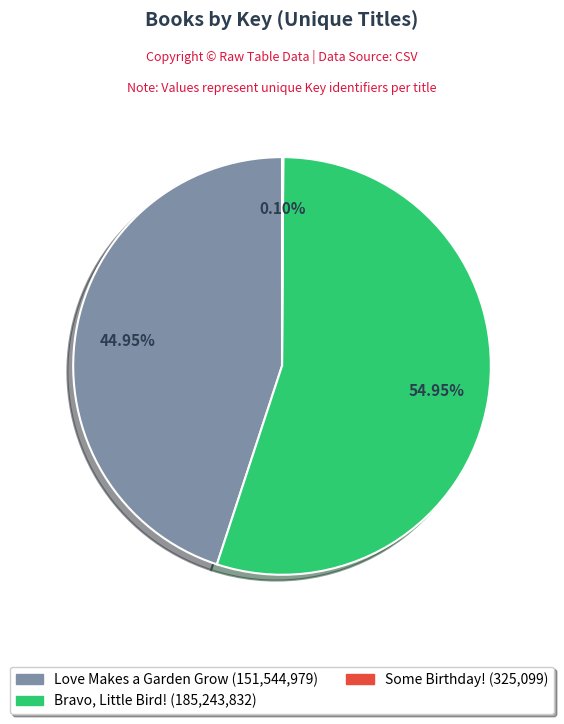

What is the largest slice in the pie chart?

Bravo, Little Bird! (185,243,832)